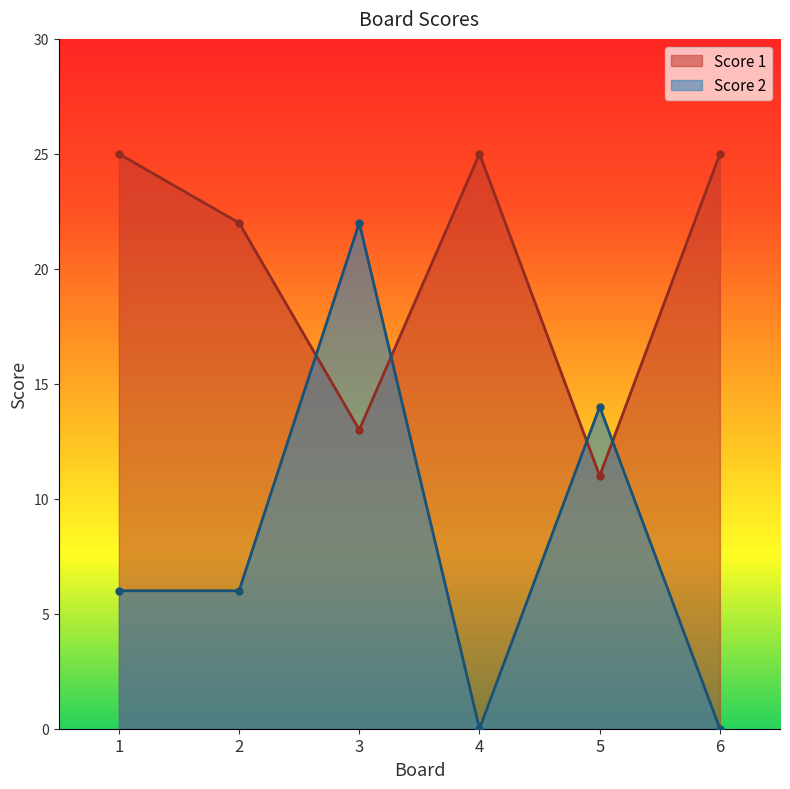

Reading right to left, transcribe all the data shown in this chart.

Score 1: 6=25	5=11	4=25	3=13	2=22	1=25
Score 2: 6=0	5=14	4=0	3=22	2=6	1=6